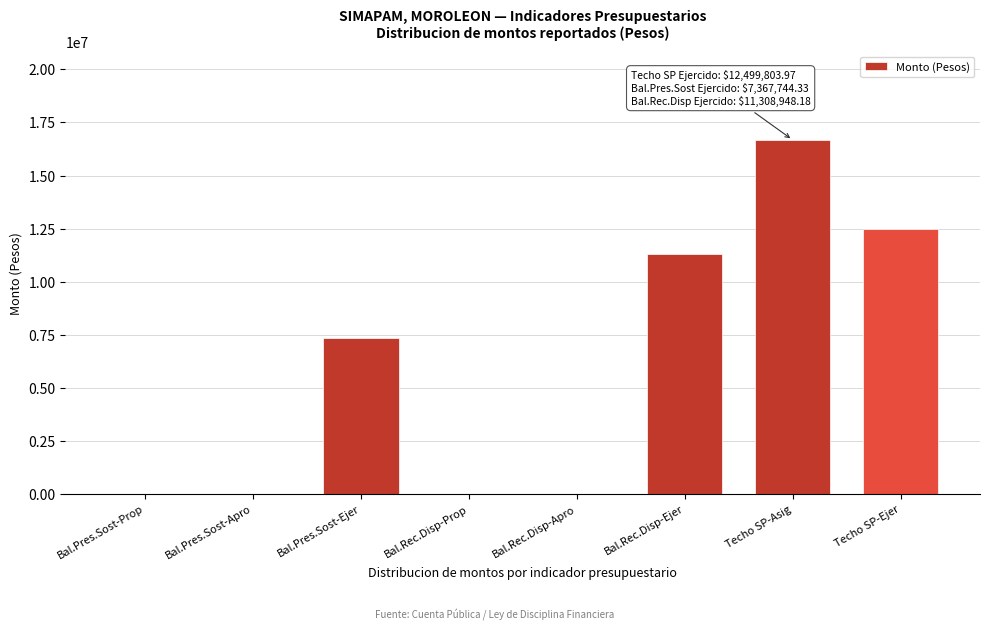

Reading left to right, what are all the values shown in this chart?

Bal.Pres.Sost-Prop=0.0	Bal.Pres.Sost-Apro=0.0	Bal.Pres.Sost-Ejer=7367744.3	Bal.Rec.Disp-Prop=0.0	Bal.Rec.Disp-Apro=0.0	Bal.Rec.Disp-Ejer=11308948.2	Techo SP-Asig=16678187.0	Techo SP-Ejer=12499804.0